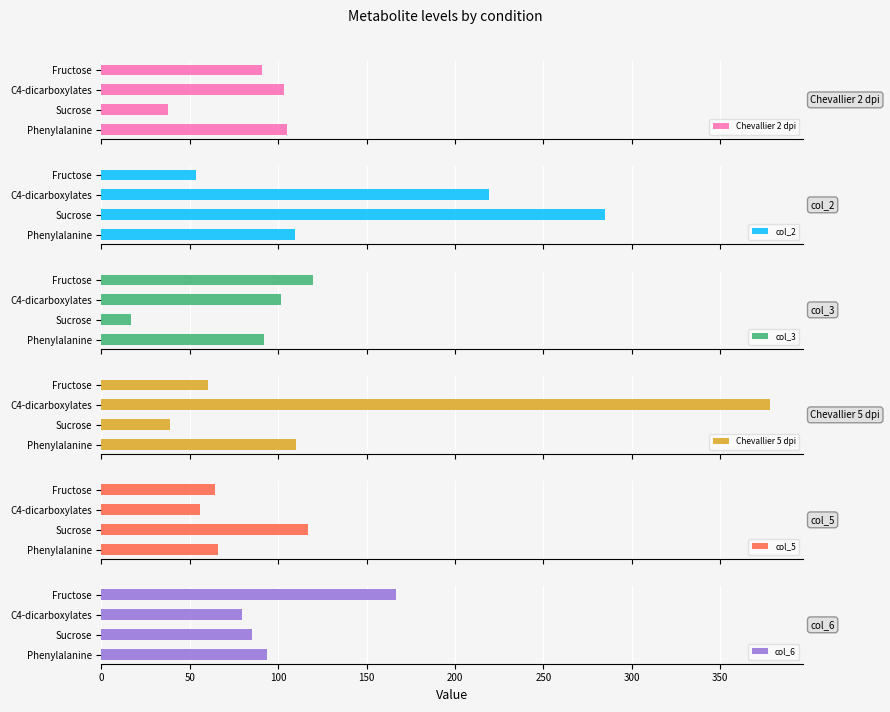

What is the sum of the col_6 values at Sucrose and C4-dicarboxylates?

164.8